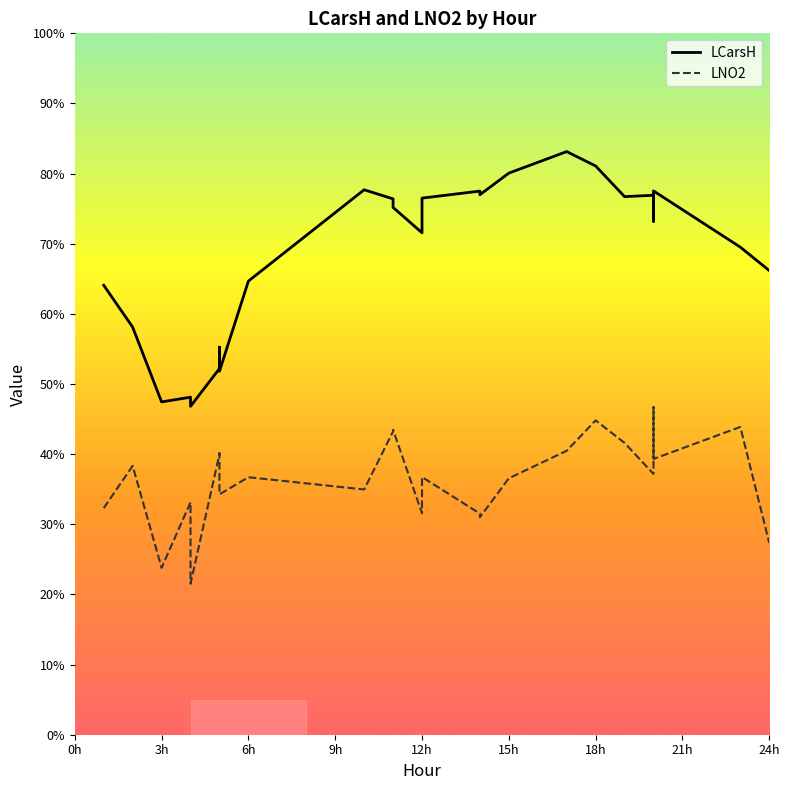

Does the chart display data point markers on the line(s)?

No